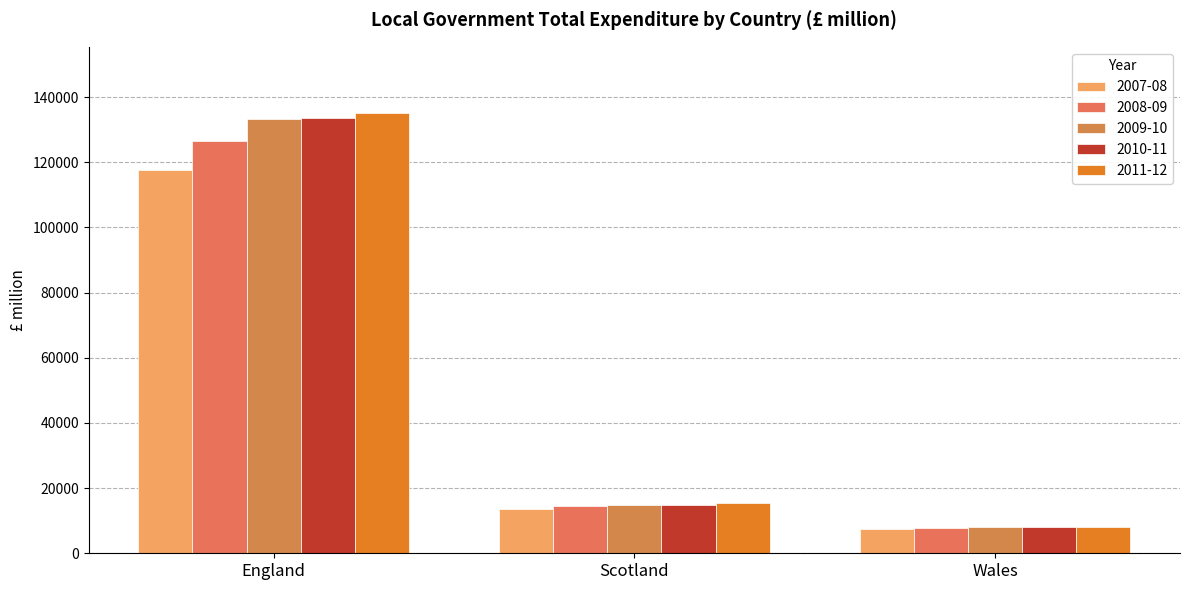

What value does the 2011-12 series have at Wales, to the nearest 10?

8150